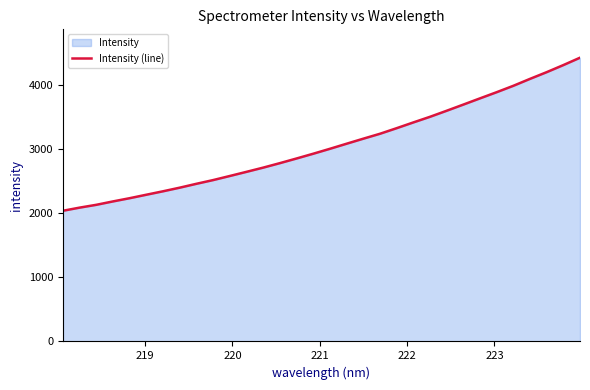

What is the difference between the maximum and minimum values?

2385.2